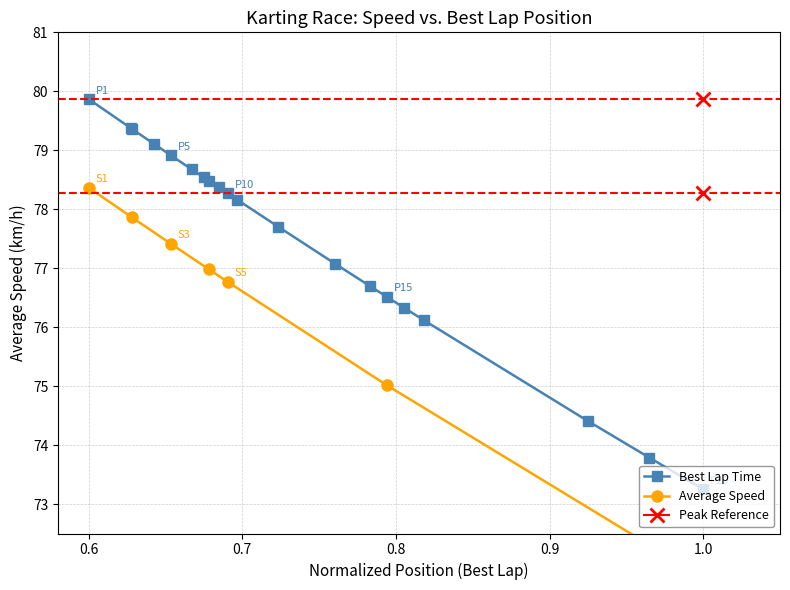

Where is the data nearest to the value 76?

17